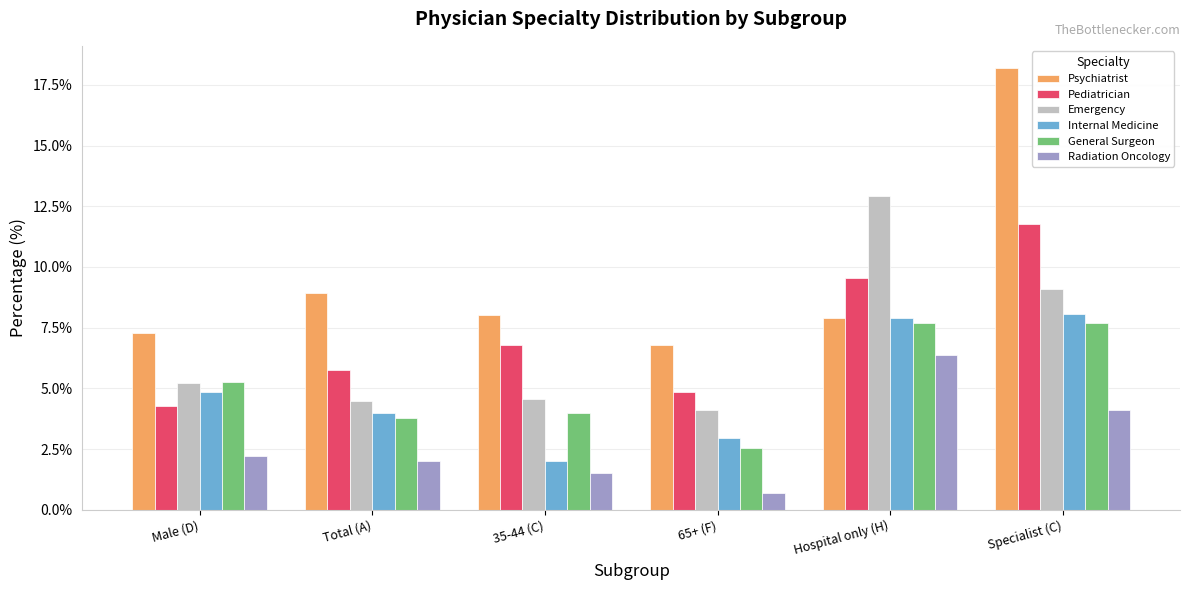

What is the label of the 3rd bar from the right?

65+ (F)